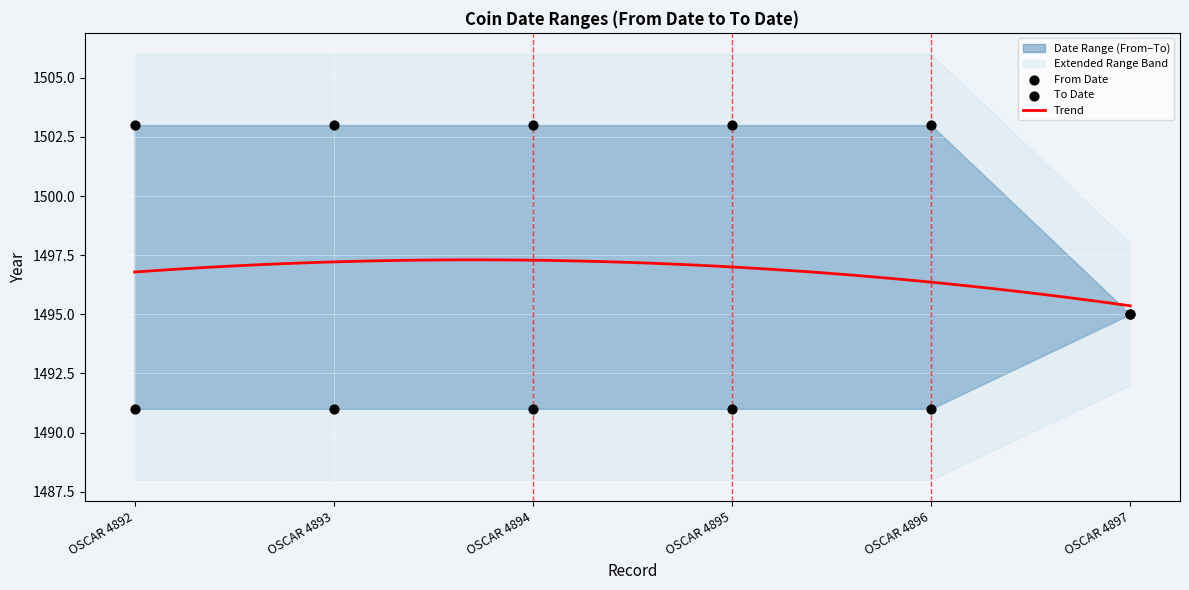

What is the total value across all series at OSCAR 4893?

2994